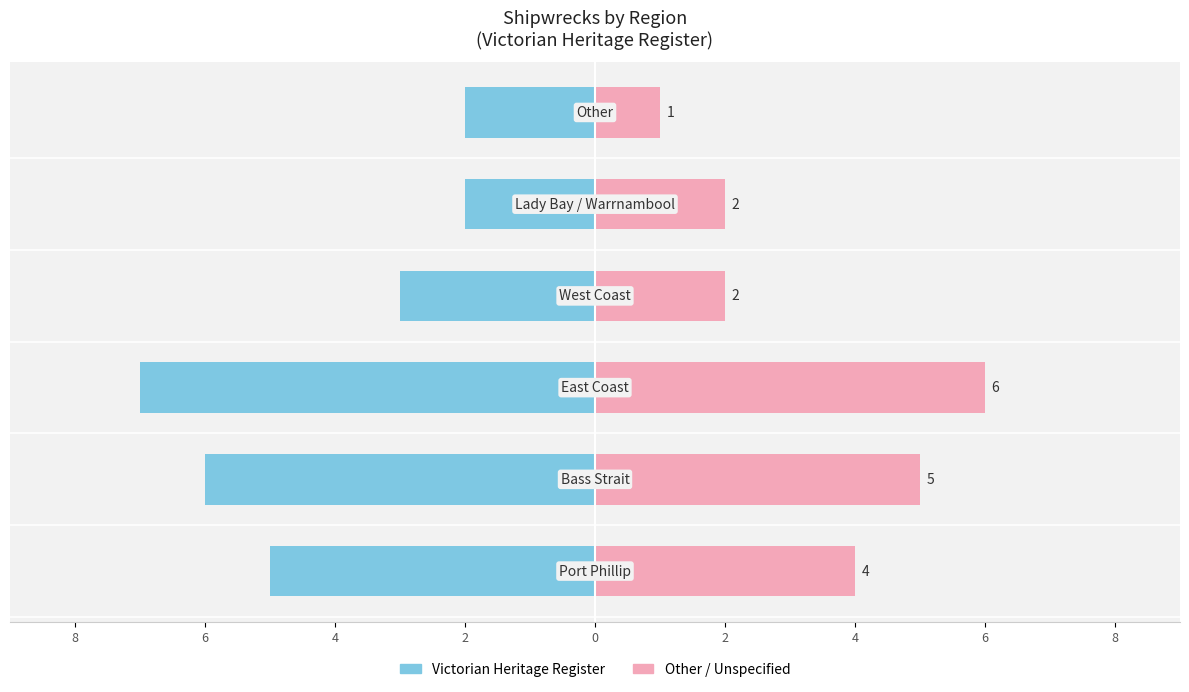

True or false: Victorian Heritage Register has a value of -2 at 2.

True